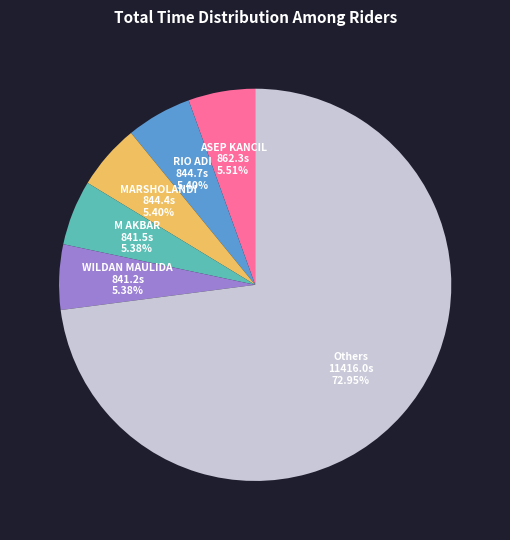

Approximately how many times larger is the value at ASEP KANCIL compared to RIO ADI?

1.0